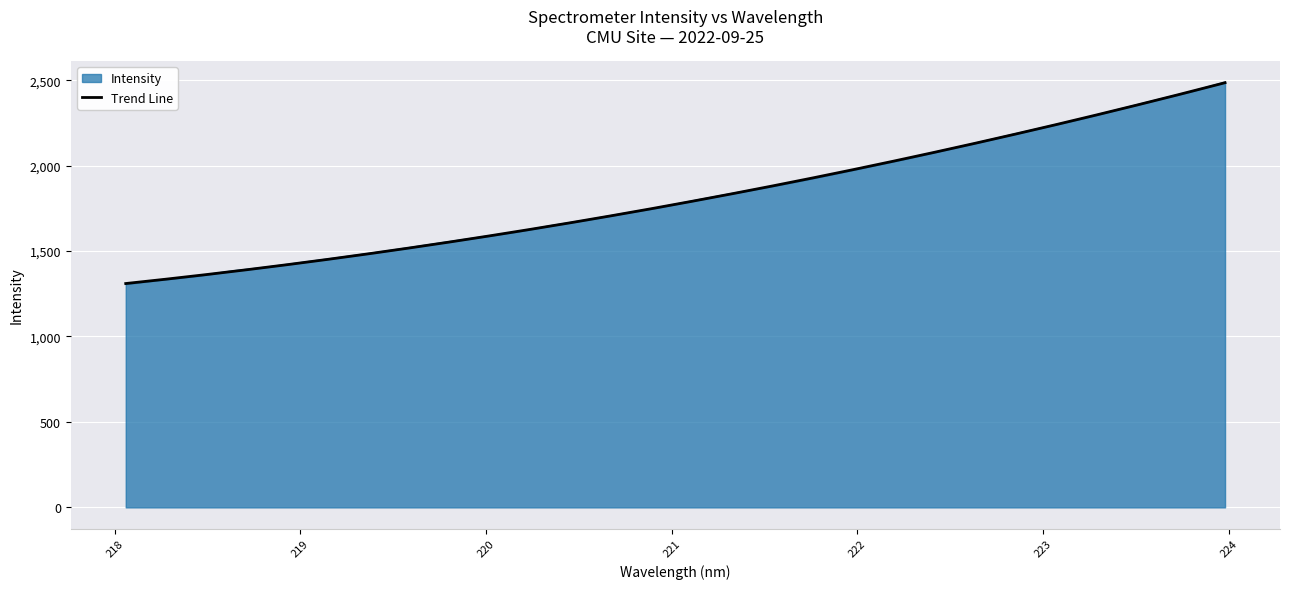

Approximately how many times larger is the value at 219.7801 compared to 223.0264?

0.7